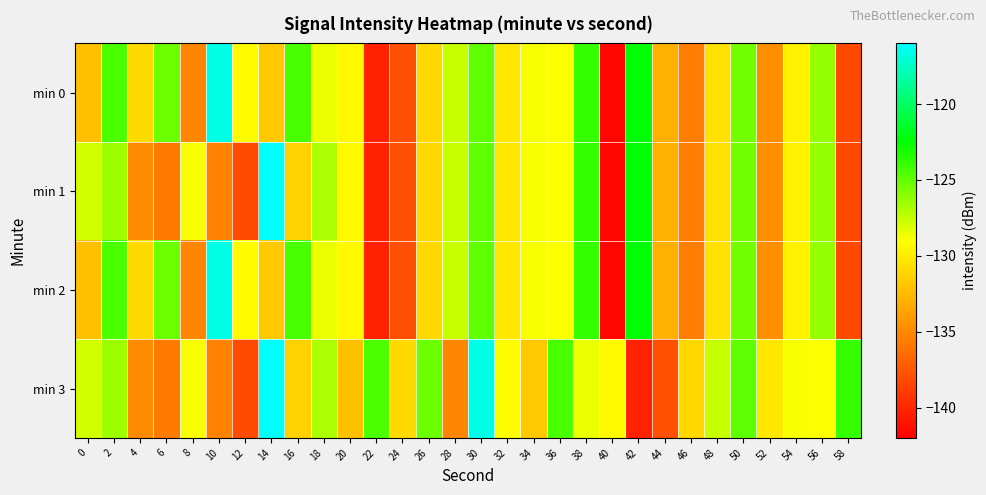

Count the number of categories in the chart.

30